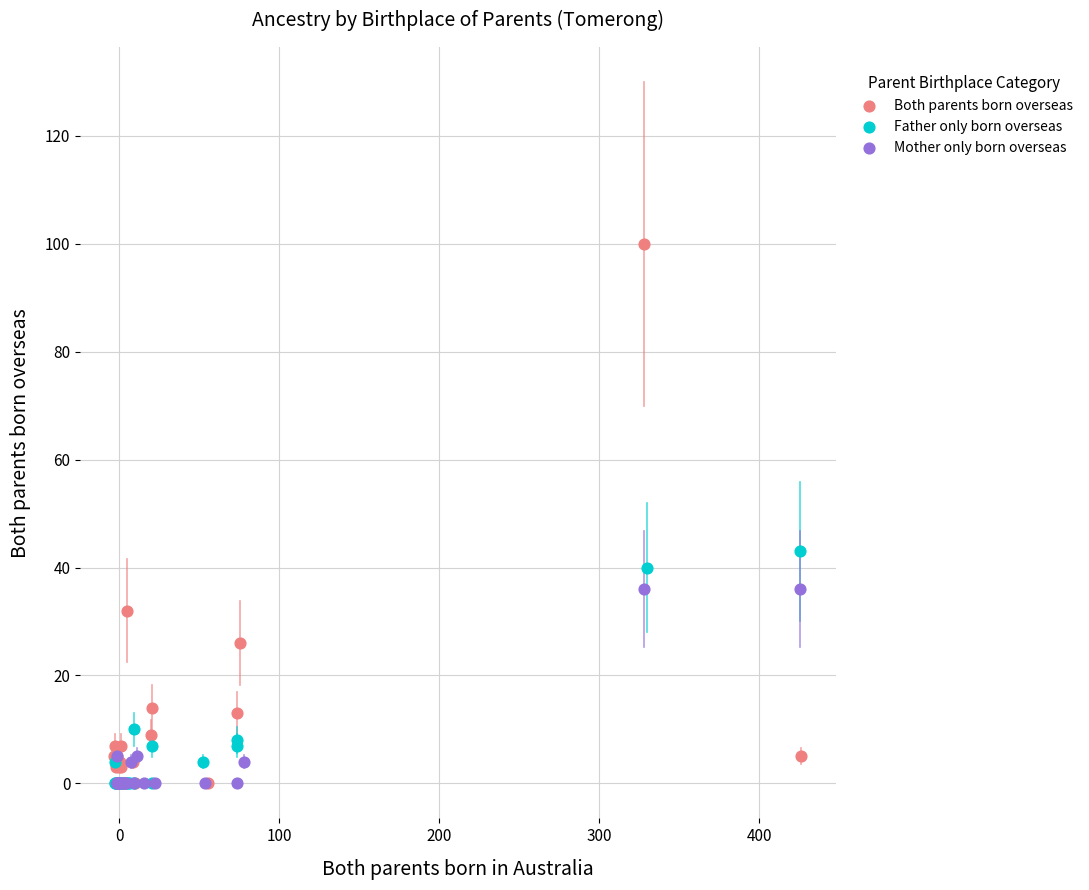

Which series has the widest spread of Y values?

Both parents born overseas